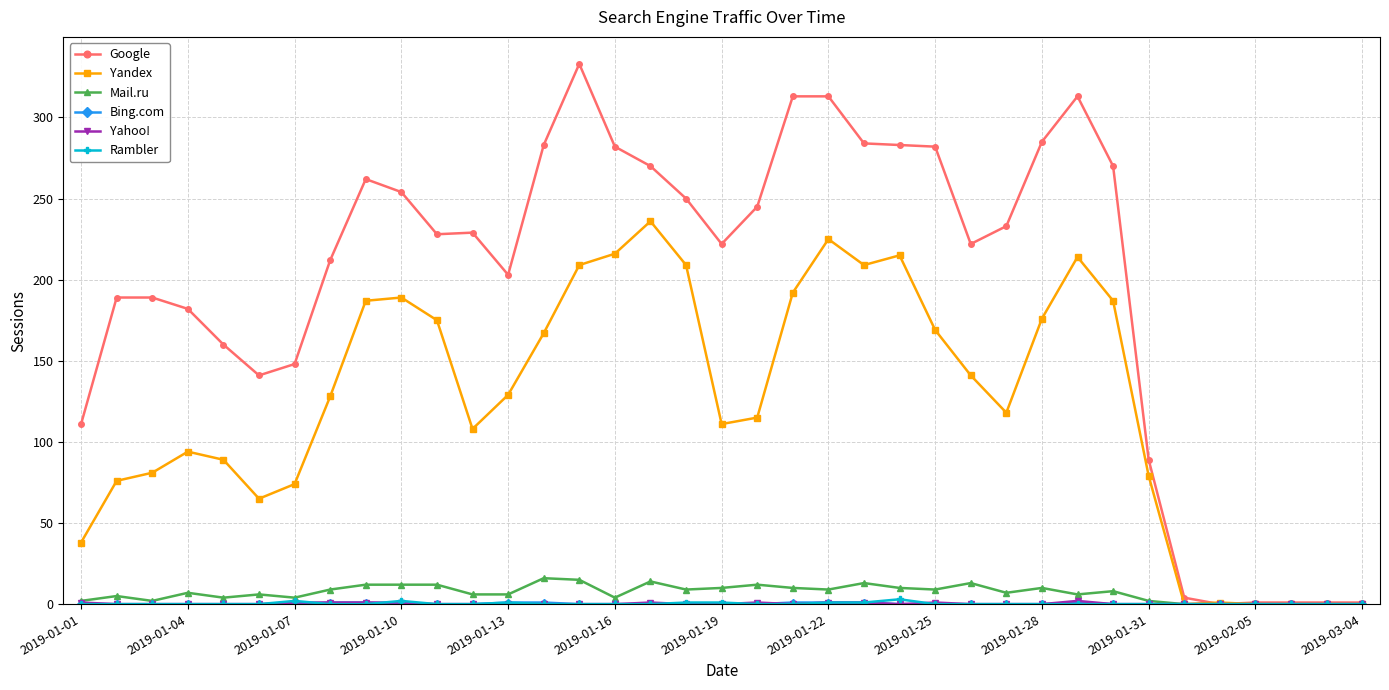

Is this an area chart (filled region under the line)?

No